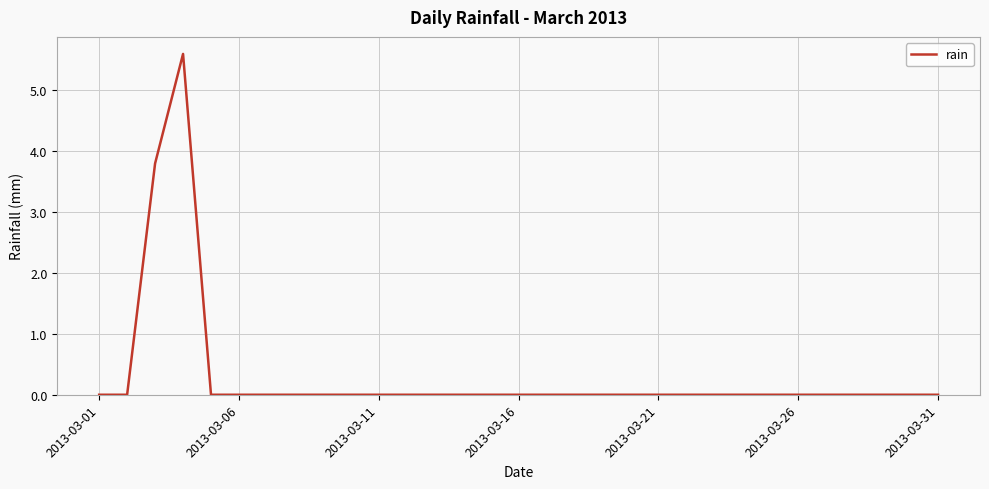

What is the difference between the maximum and minimum values?

5.6